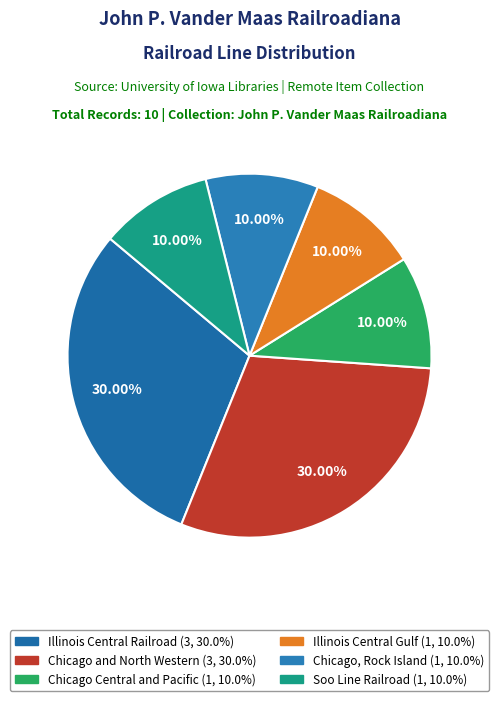

True or false: Illinois Central Railroad accounts for 30% of the total.

True